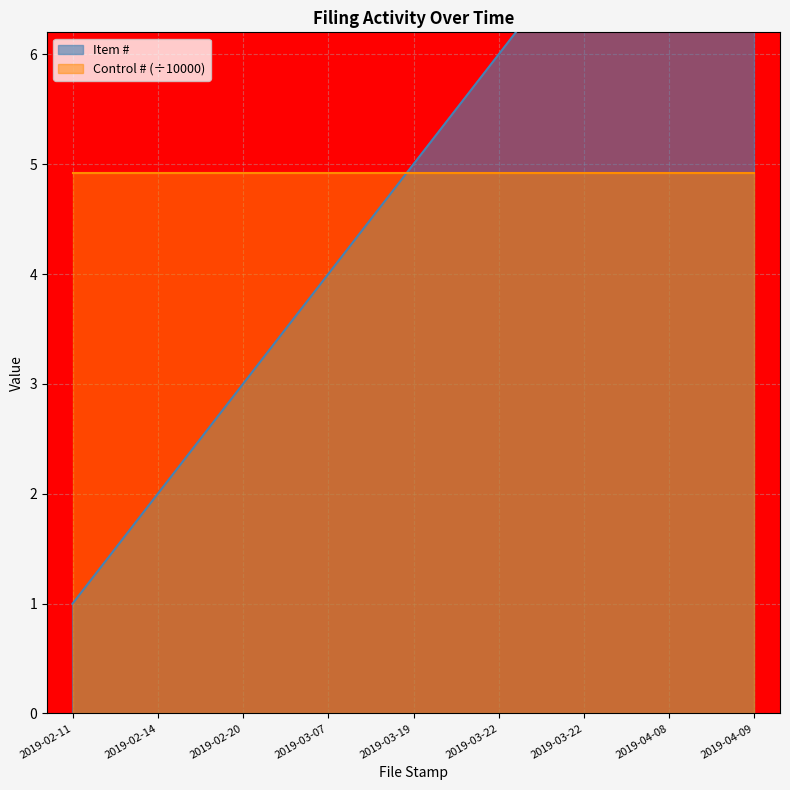

What is the difference between the maximum and second lowest values?

7